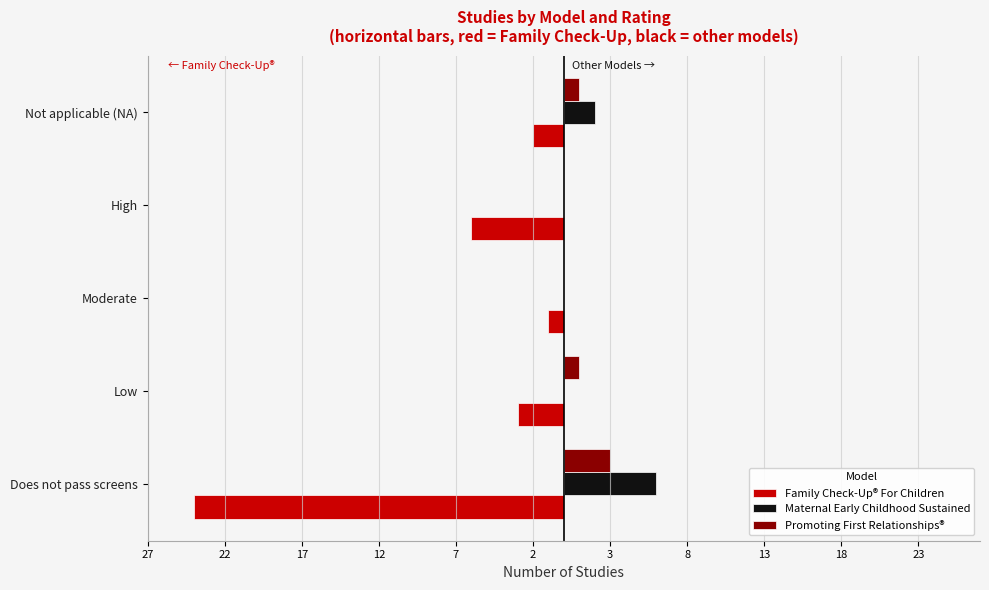

What are all the series names shown in the legend?

Family Check-Up® For Children, Maternal Early Childhood Sustained, Promoting First Relationships®